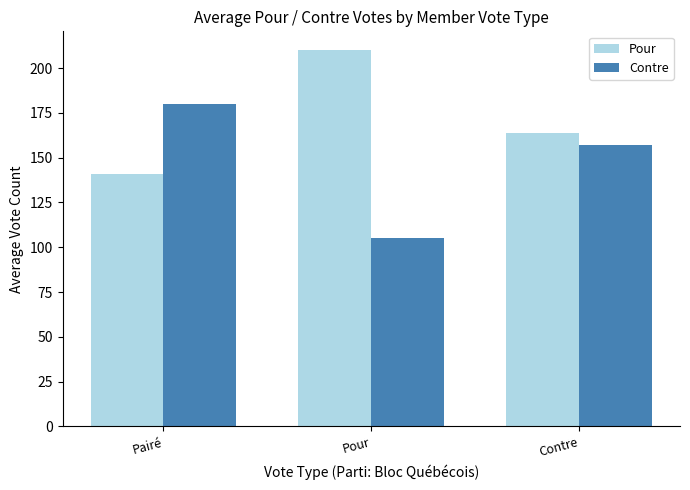

Read the Pour value at Contre, to the nearest 5.

165